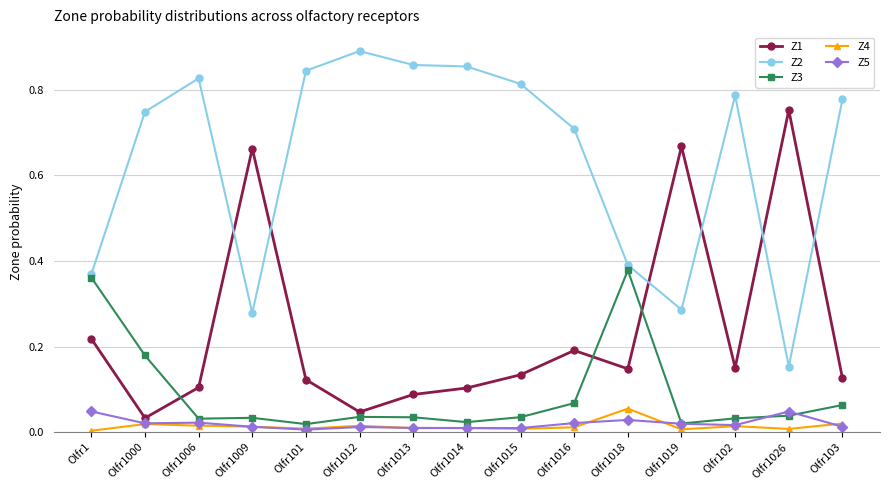

Is this an area chart (filled region under the line)?

No